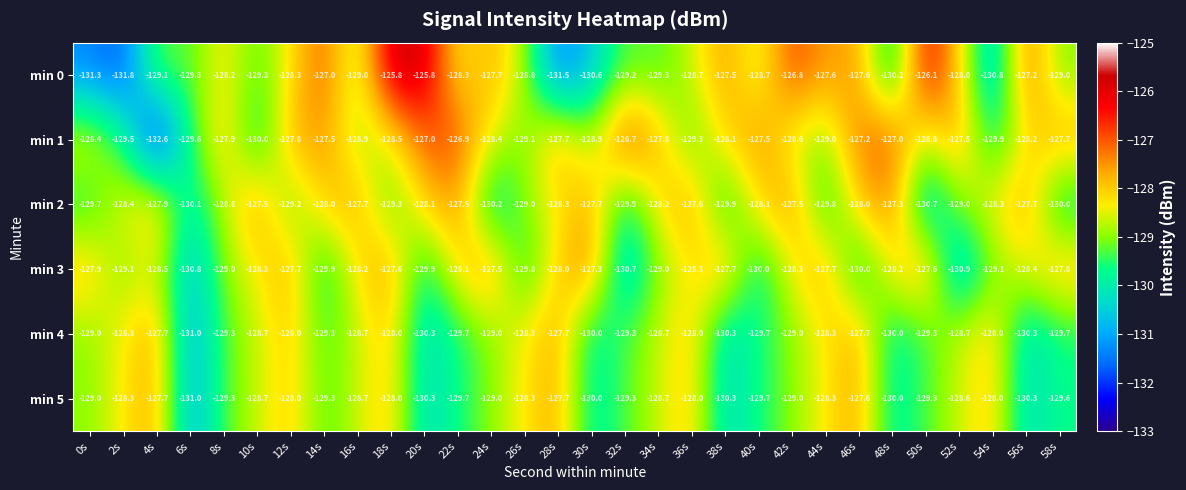

What is the approximate value of min 1 at 6s?

-129.6